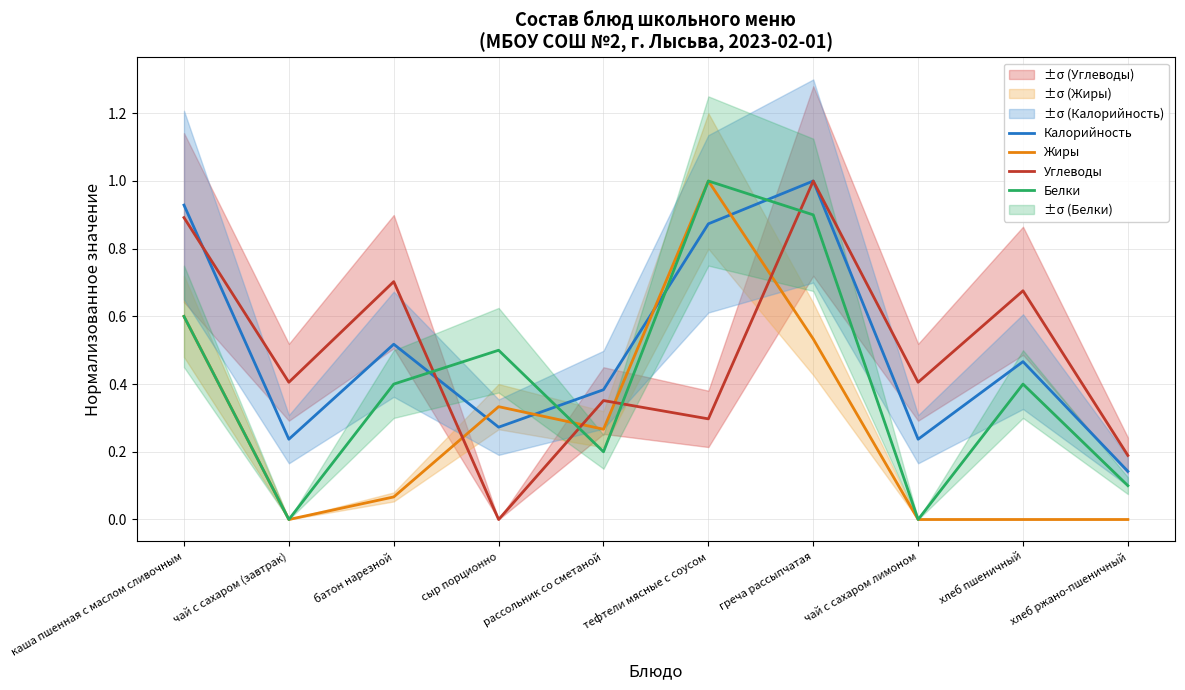

The Жиры series shows 0.6 at каша пшенная с маслом сливочным. True or false?

True